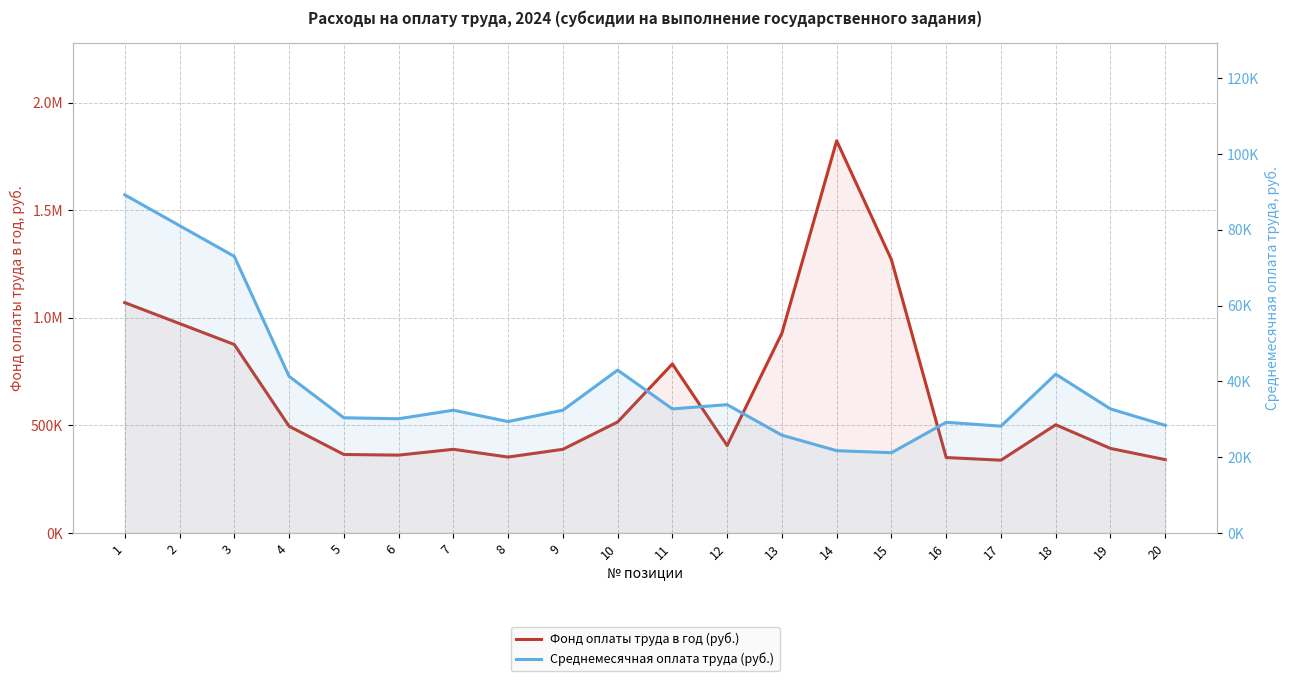

Which category has the lowest value across all series?

15